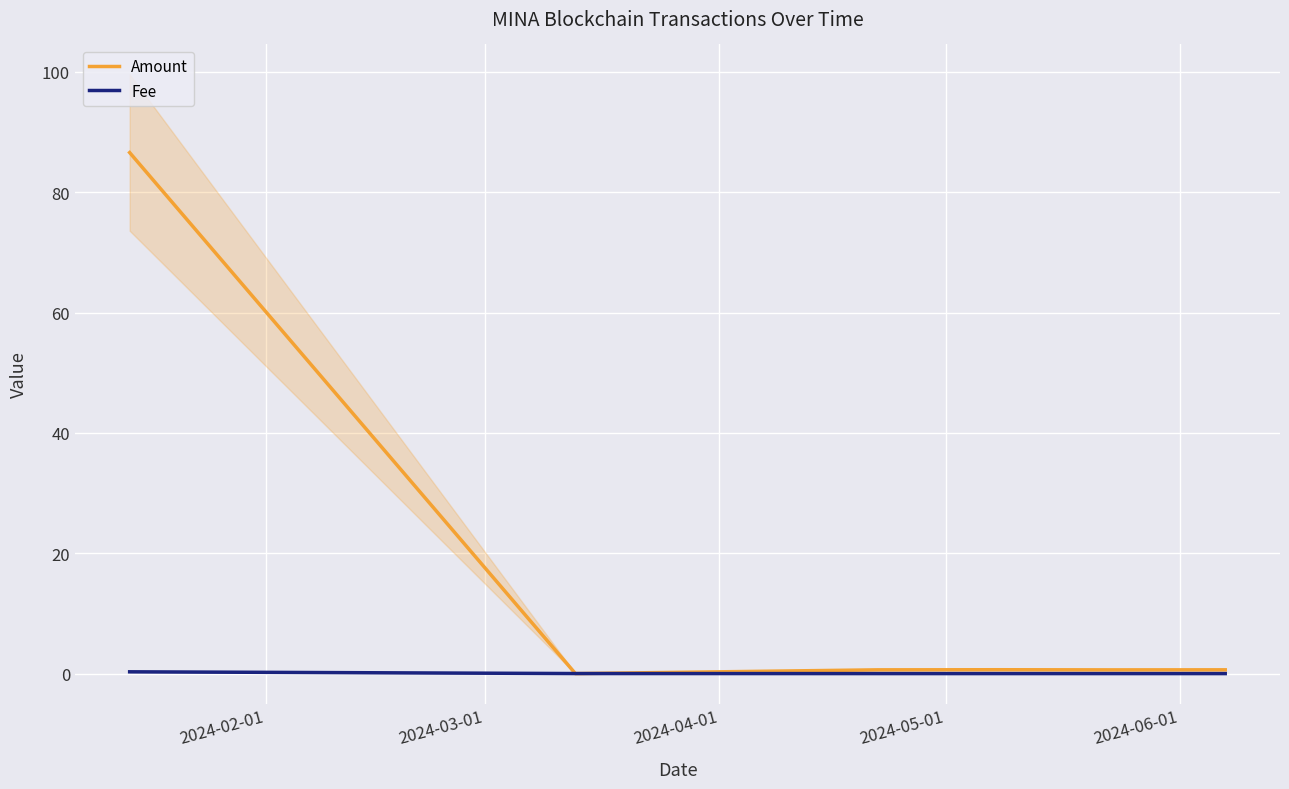

What is the sum of the Amount values at 2024-03-01 and 2024-04-01?

0.6